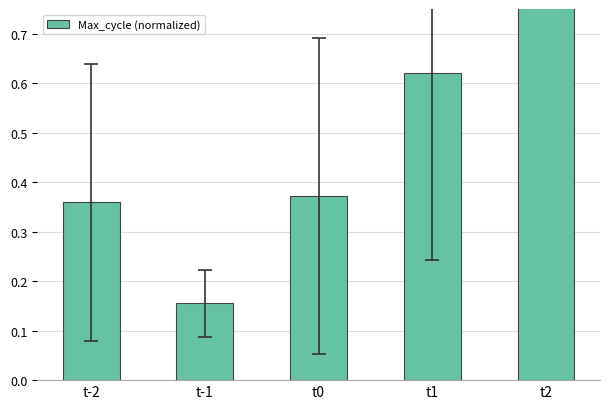

True or false: the data shows 1.0 at t2.

True